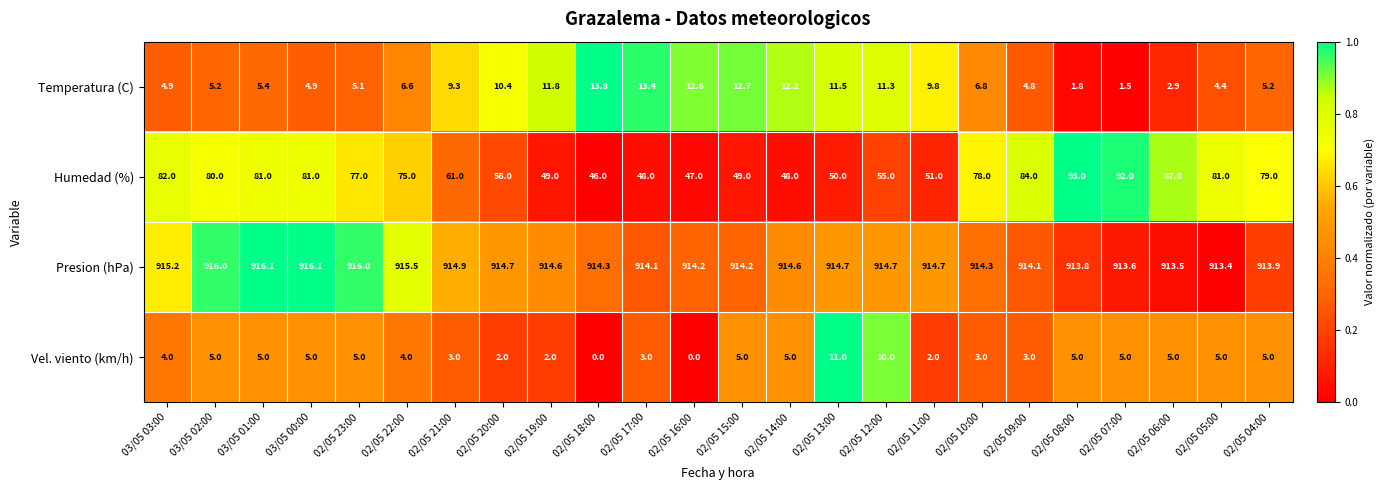

At which label is Humedad (%) closest to 69?

02/05 22:00